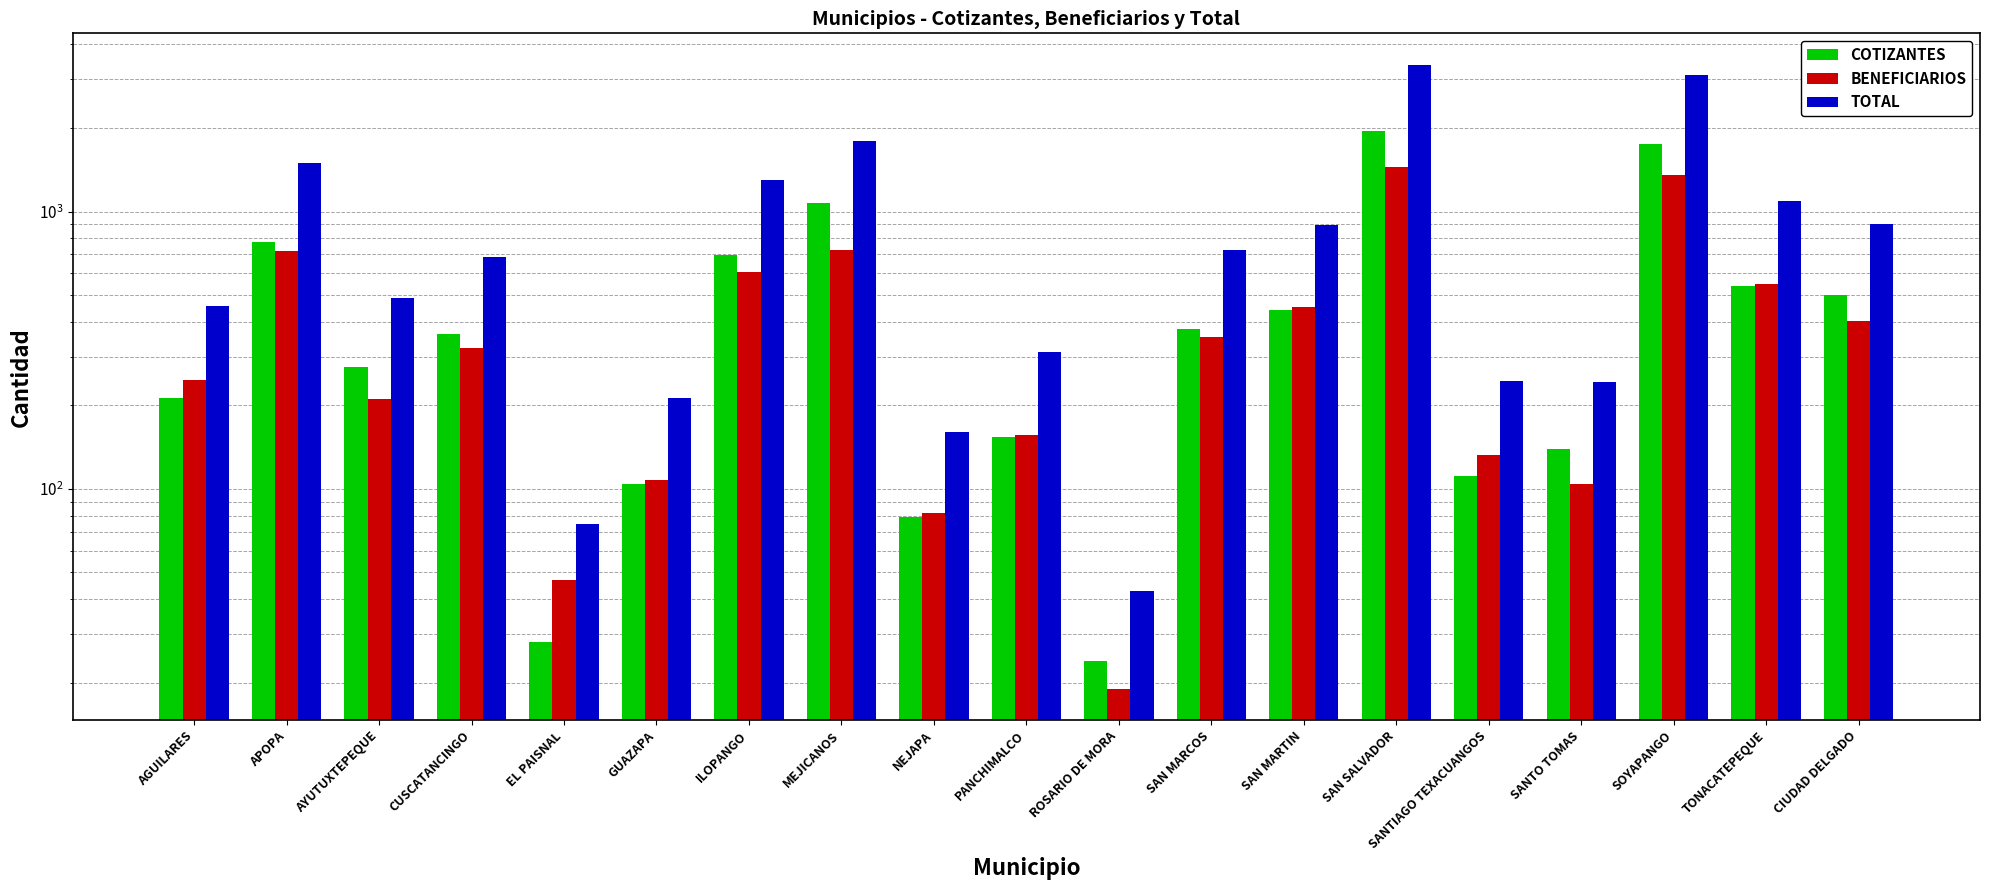

What is the sum of all TOTAL values?

17626